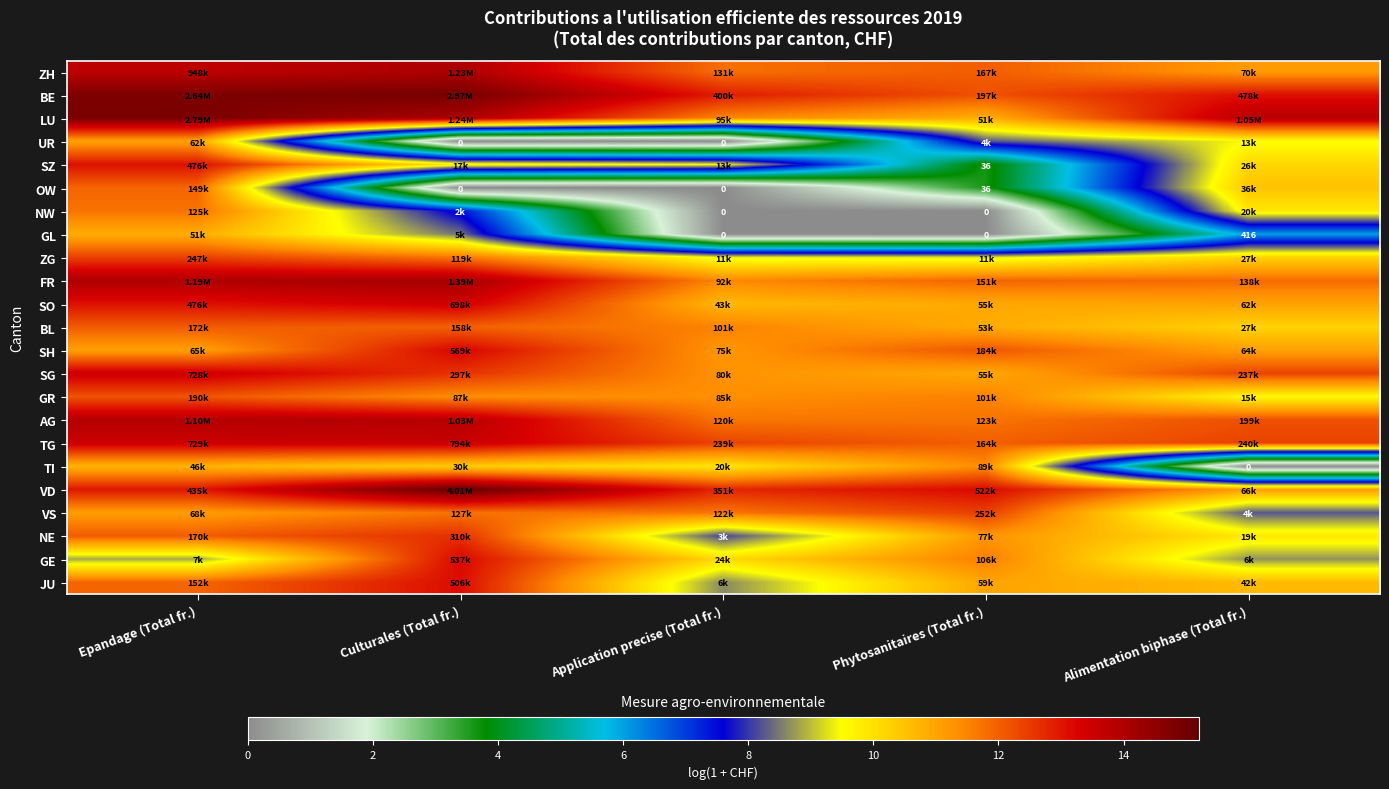

The GL series shows 11.9 at Culturales (Total fr.). True or false?

False